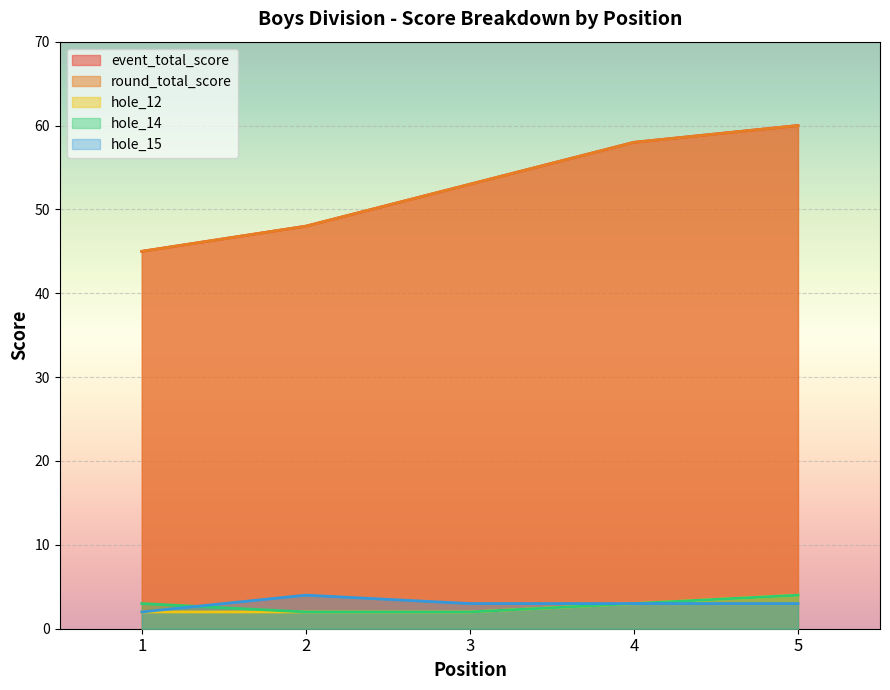

True or false: event_total_score has more than 1 points higher than both neighbors.

False